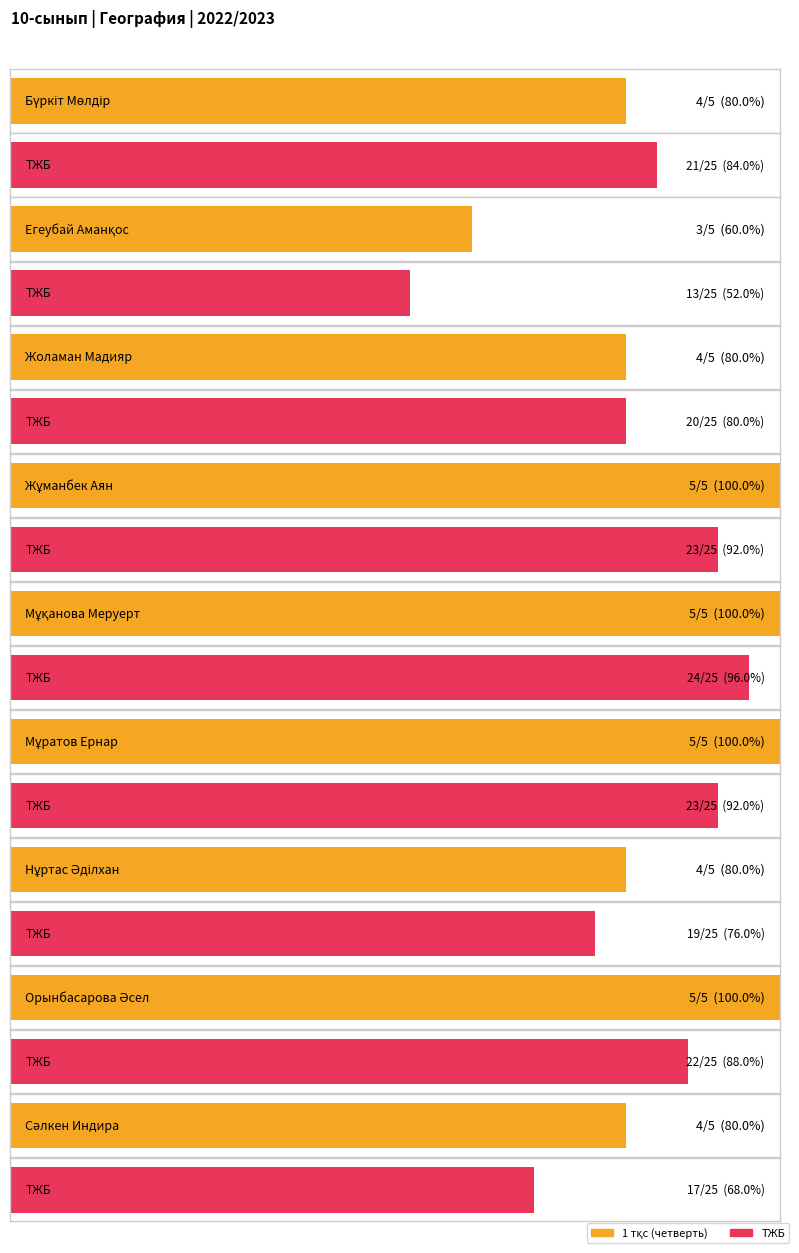

At which label does the data first exceed 4?

Жұманбек Аян